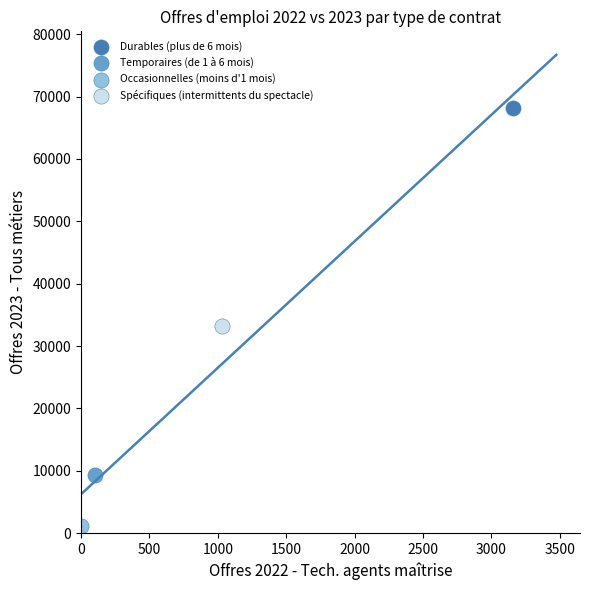

What are all the series names shown in the legend?

Durables (plus de 6 mois), Temporaires (de 1 à 6 mois), Occasionnelles (moins d'1 mois), Spécifiques (intermittents du spectacle)